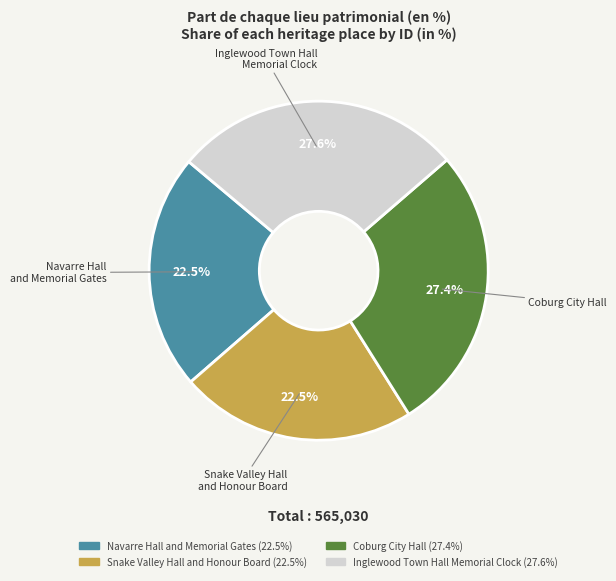

How much of the chart is everything except Navarre Hall and Memorial Gates?

77.5%